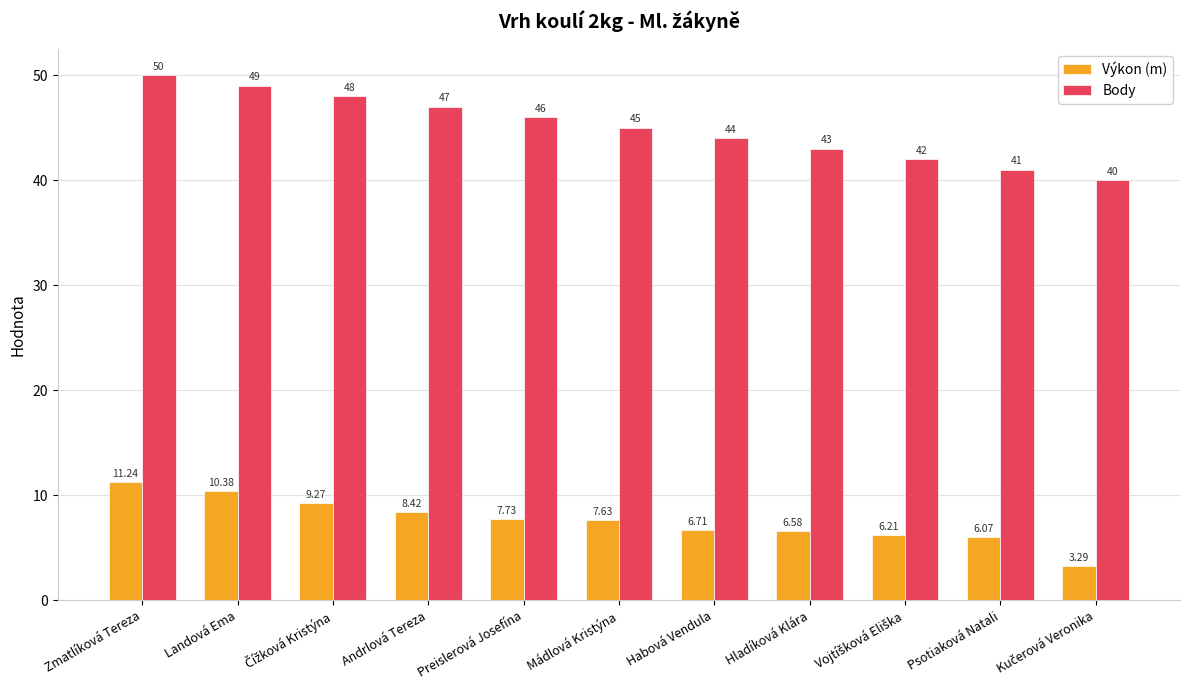

Which series has the largest range (max minus min)?

Body